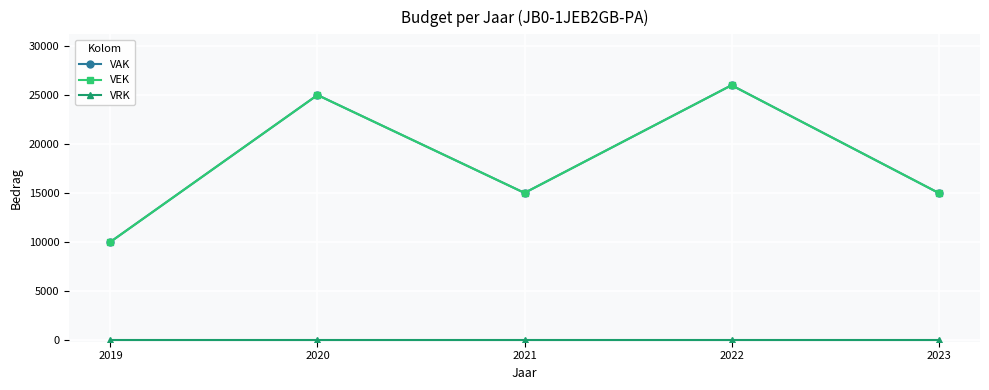

Is this an area chart (filled region under the line)?

No